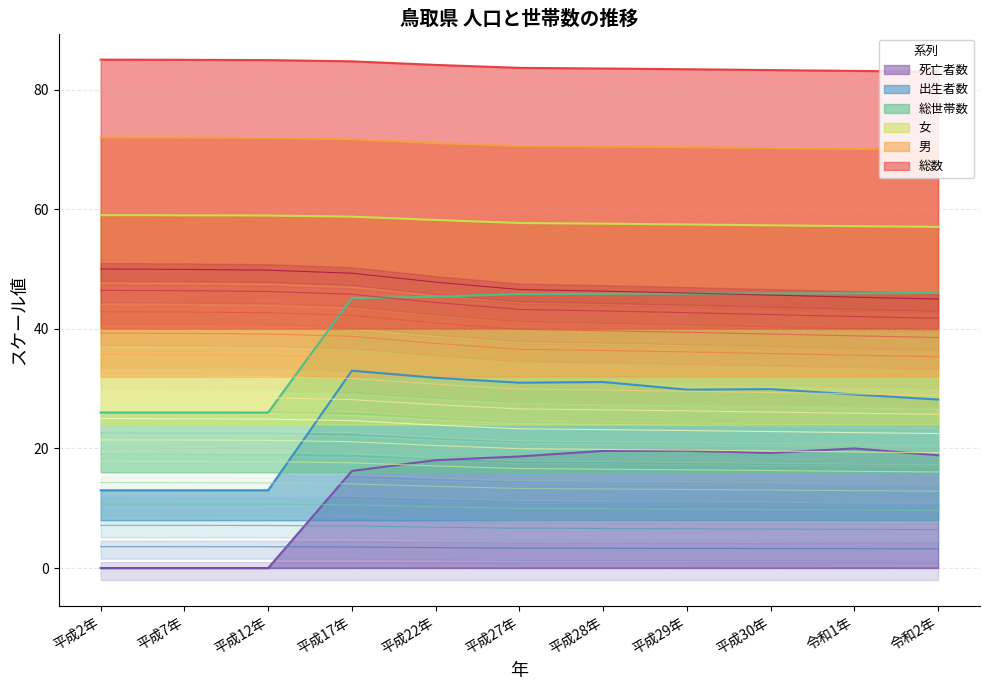

At how many categories does at least one series exceed 39?

11